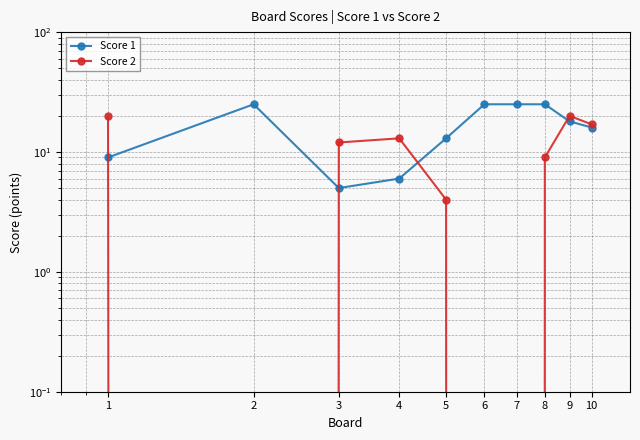

Which category has the lowest value across all series?

2